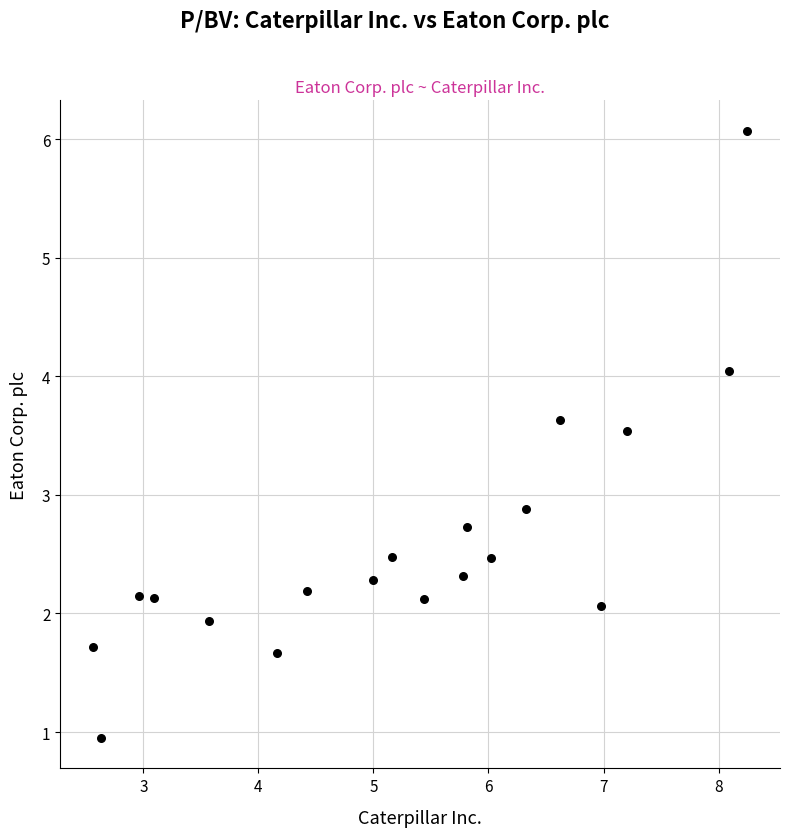

What is the range of Y values (max minus min)?

5.1